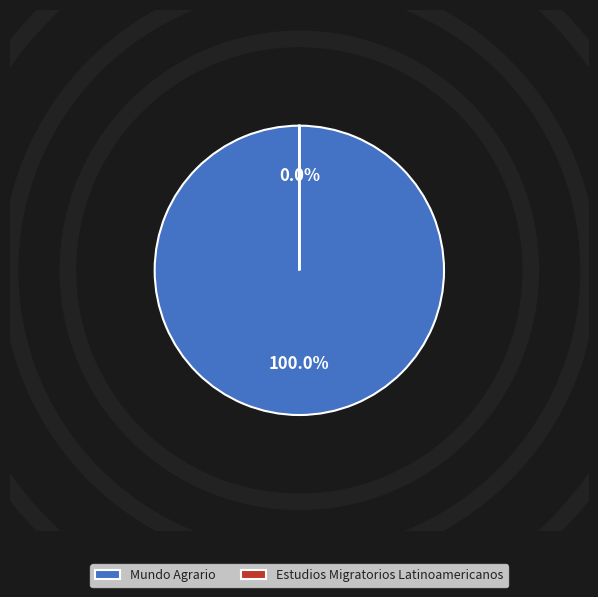

Is it true that Estudios Migratorios Latinoamericanos is 0% of the pie?

True